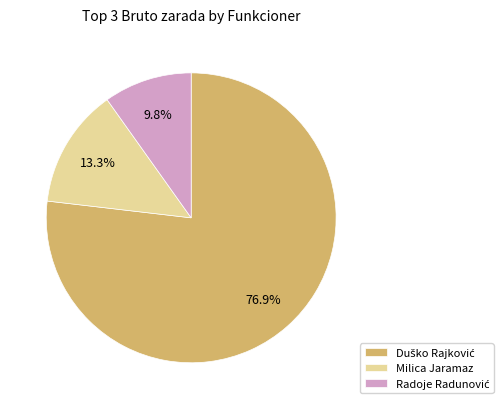

Is there a majority slice in this chart?

Yes